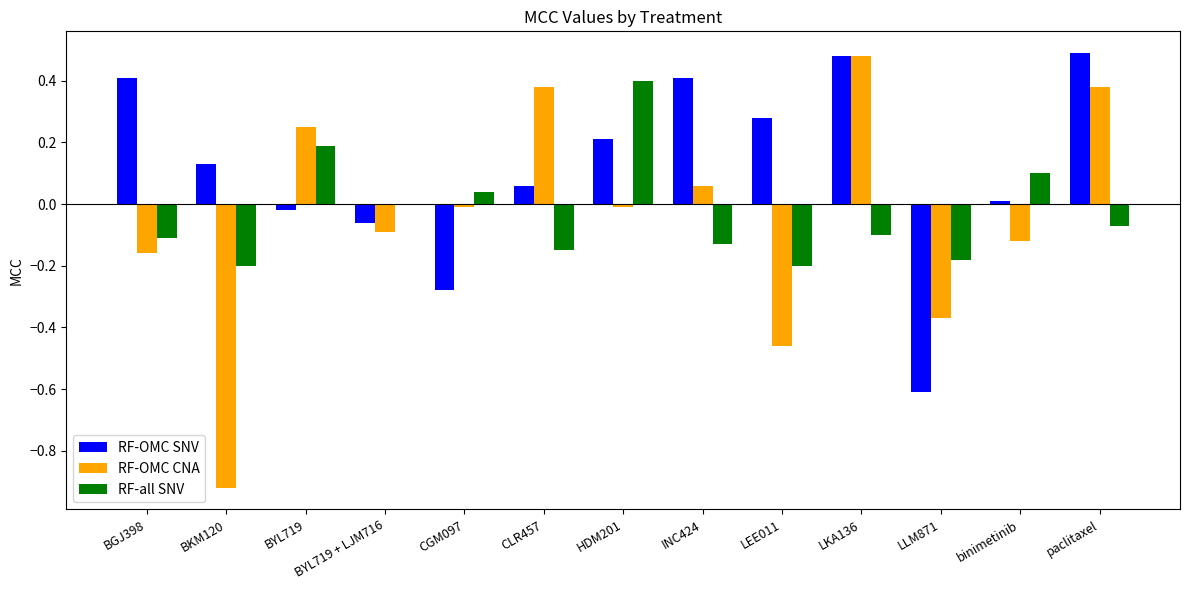

Does the chart contain stacked bars?

No